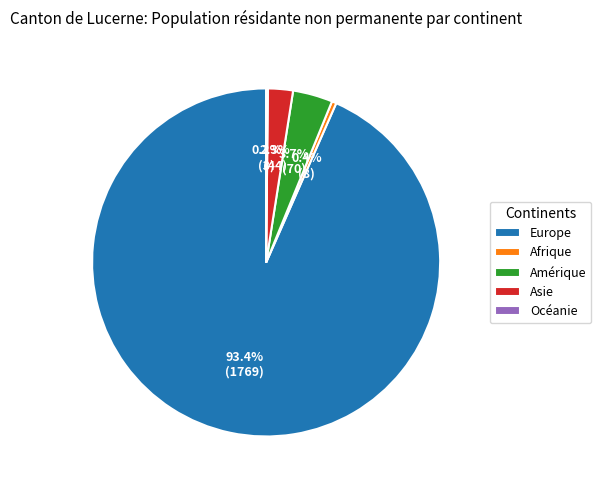

Which slice is the largest?

Europe